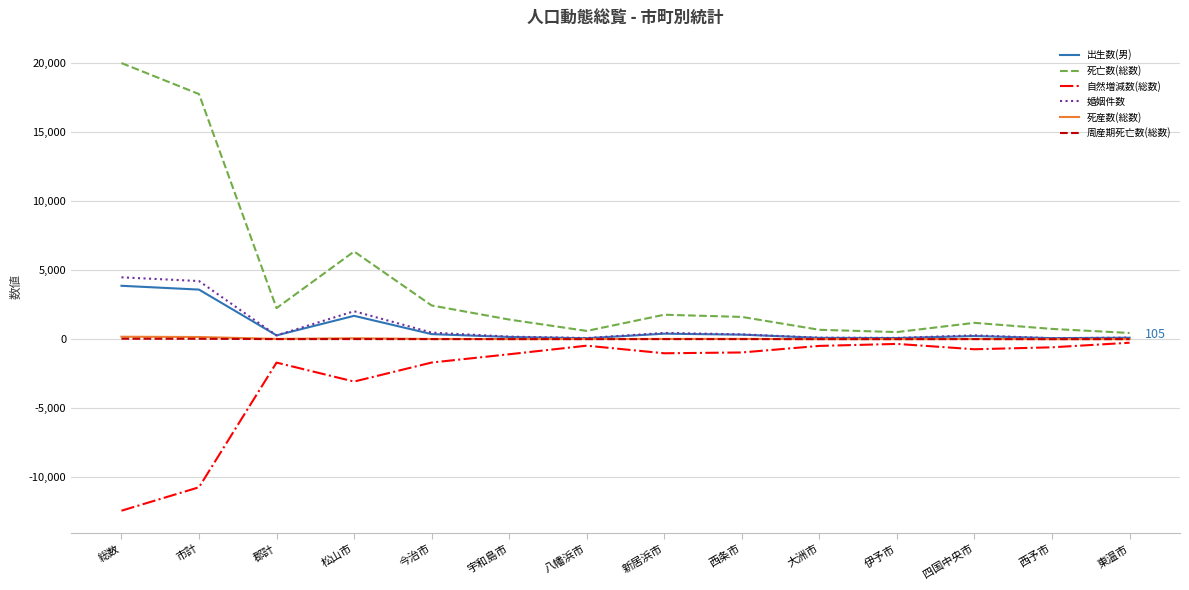

What is the sum of the 死亡数(総数) values at 八幡浜市 and 新居浜市?

2366